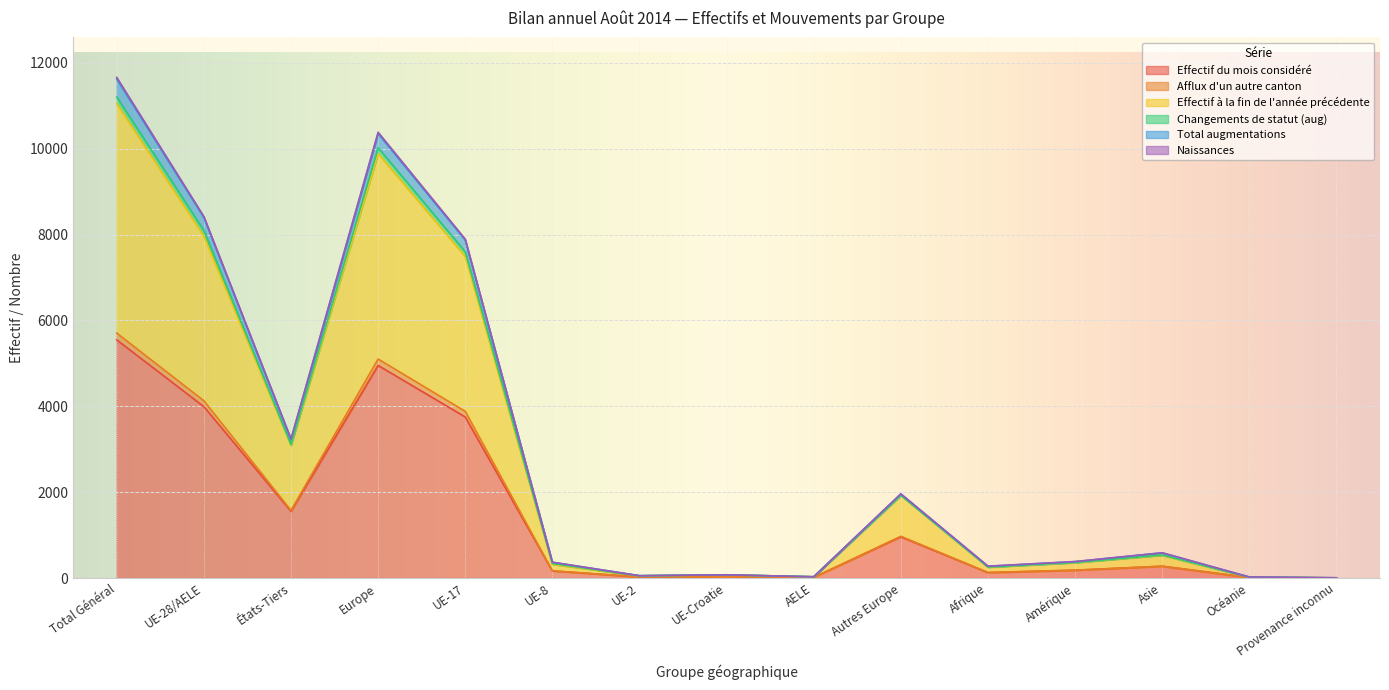

What is the highest value of the Effectif du mois considéré series?

5548